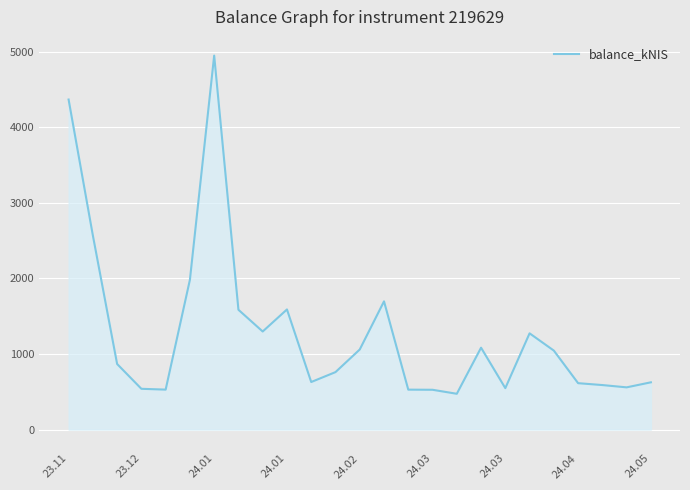

What is the maximum value shown in the chart?

4946.6